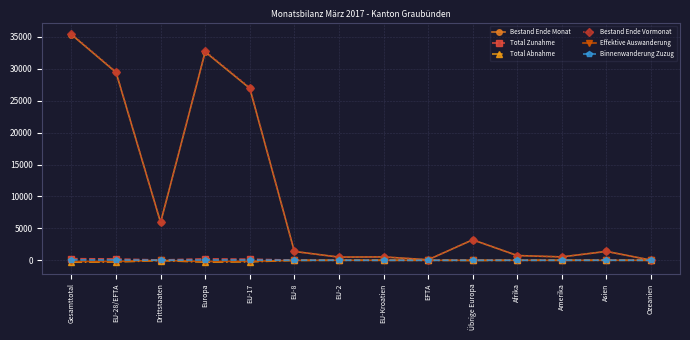

At which category is the sum across all series the highest?

Gesamttotal